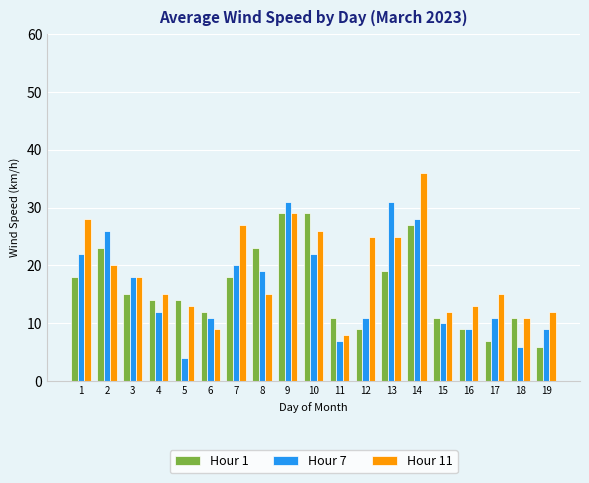

What is the value of the Hour 11 bar at the 2nd from the left?

20